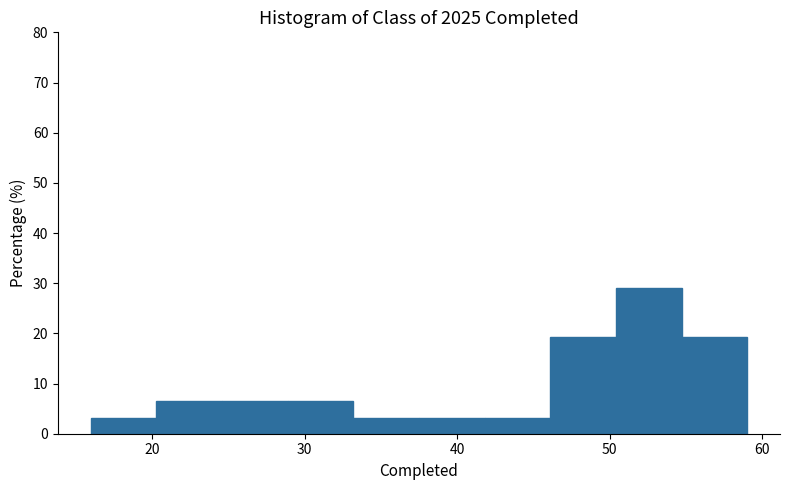

Reading left to right, transcribe this chart: for each bar, give the range it covers on the x-axis and its height. Neither the bar edges nor the heights are printed on the chart, so give them approximately, as read against the axes.

16.0 to 20.3: 3
20.3 to 24.6: 6
24.6 to 28.9: 6
28.9 to 33.2: 6
33.2 to 37.5: 3
37.5 to 41.8: 3
41.8 to 46.1: 3
46.1 to 50.4: 19
50.4 to 54.7: 29
54.7 to 59.0: 19